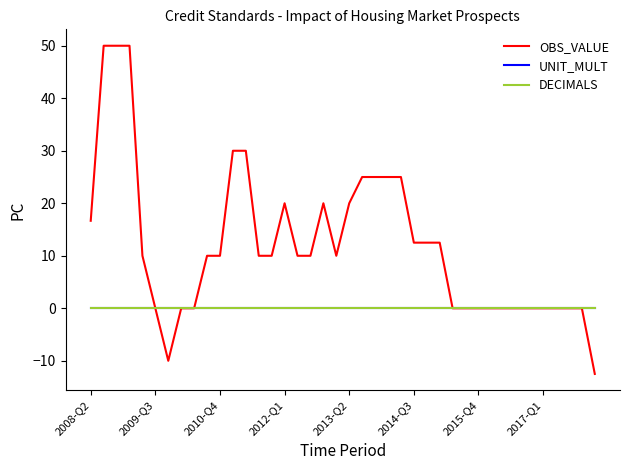

Does the chart have visible grid lines?

No